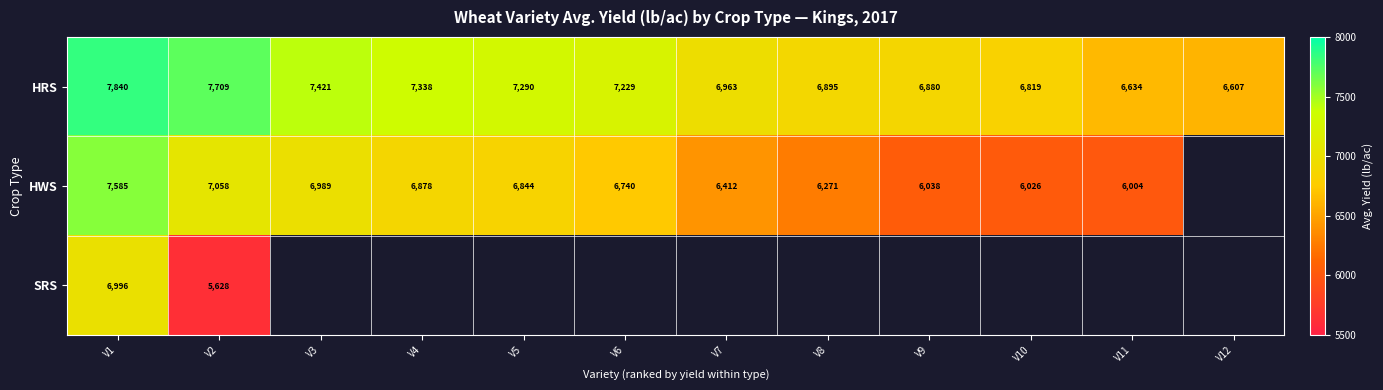

Rank the categories by HRS value from lowest to highest.

V12, V11, V10, V9, V8, V7, V6, V5, V4, V3, V2, V1